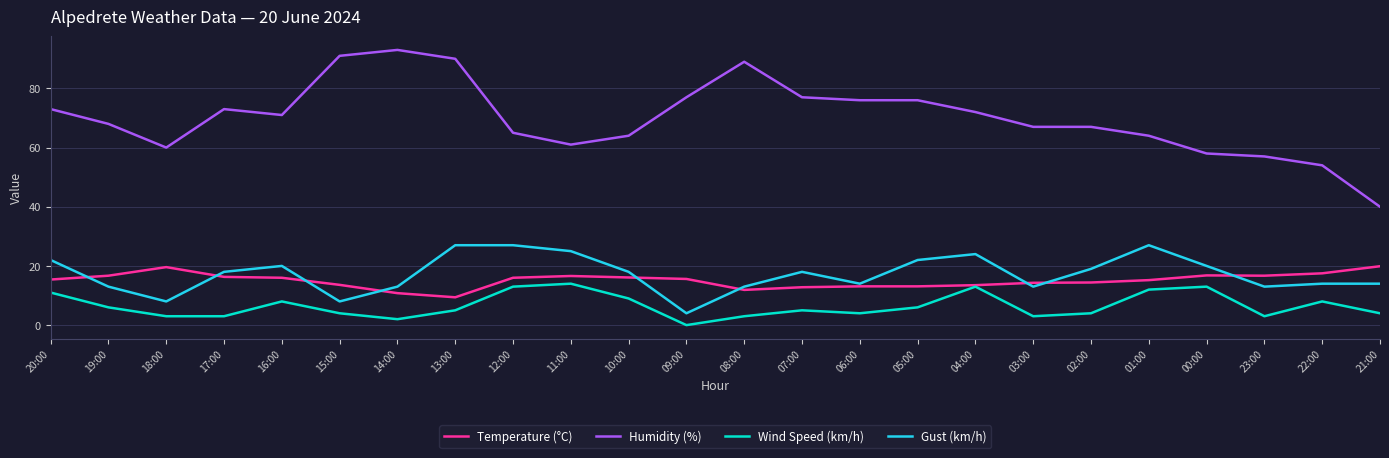

The Wind Speed (km/h) series shows 4.3 at 10:00. True or false?

False